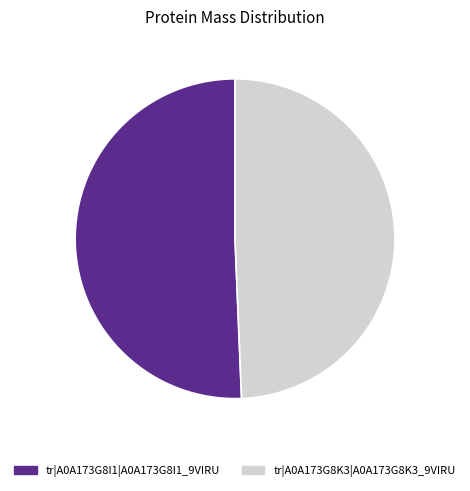

Do tr|A0A173G8K3|A0A173G8K3_9VIRU and tr|A0A173G8I1|A0A173G8I1_9VIRU together represent more than half of the pie?

Yes